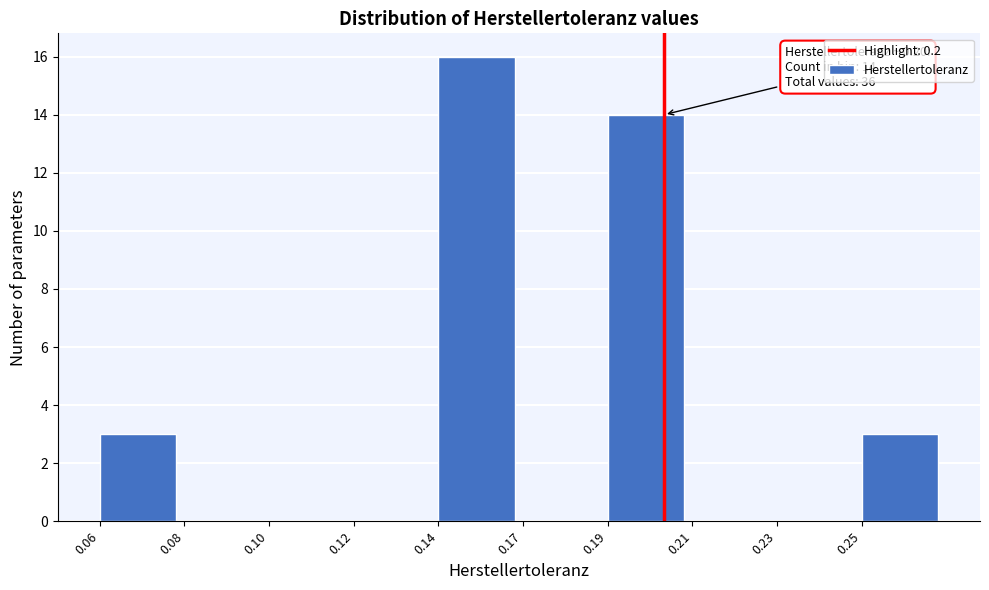

Reading right to left, transcribe all the data shown in this chart.

0.25=3	0.23=0	0.21=0	0.19=14	0.17=0	0.14=16	0.12=0	0.10=0	0.08=0	0.06=3